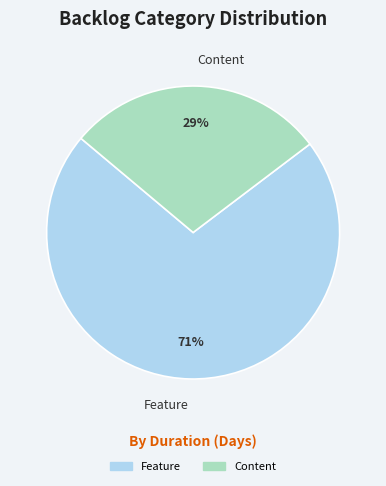

Count the number of slices in the pie.

2